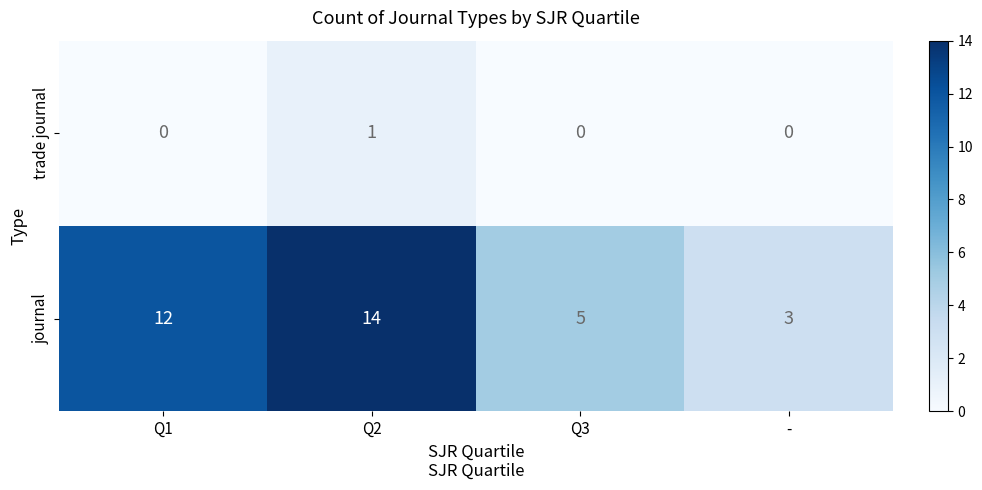

What is the spread (max minus min) of values at Q1?

12